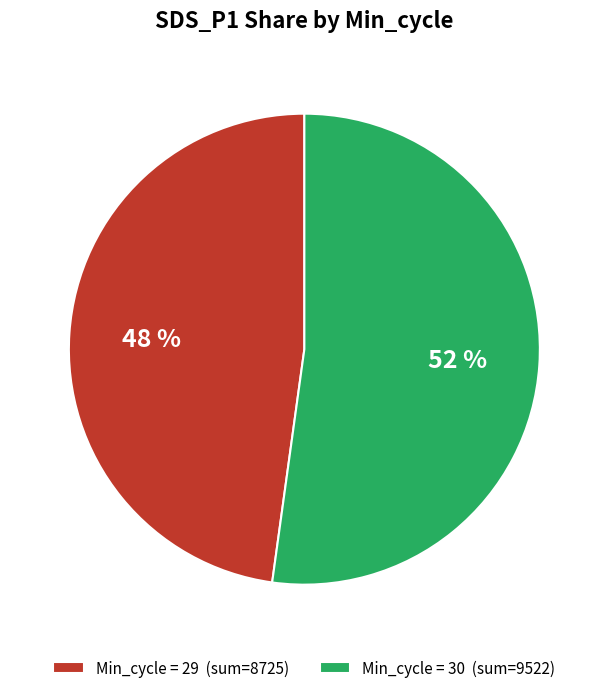

Which slice is the largest?

Min_cycle = 30 (sum=9522)